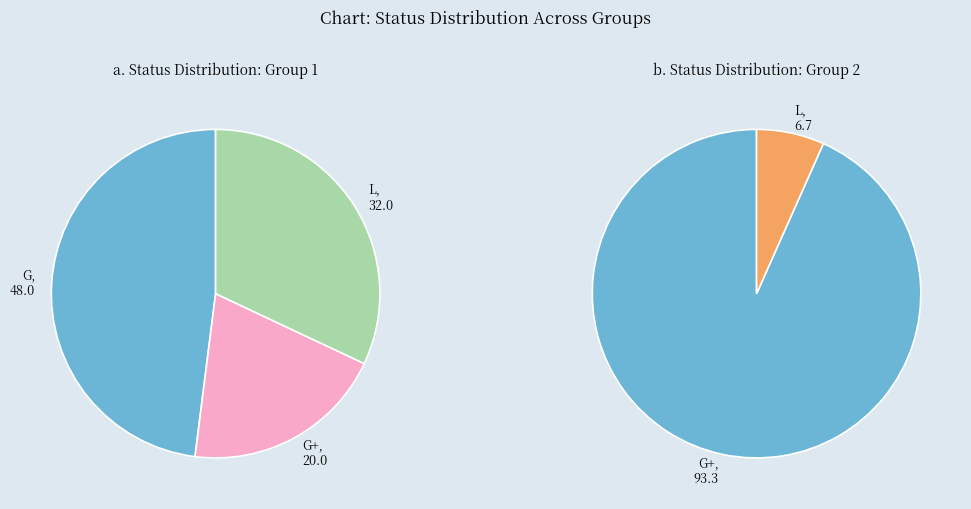

Which slice is the smallest?

G+